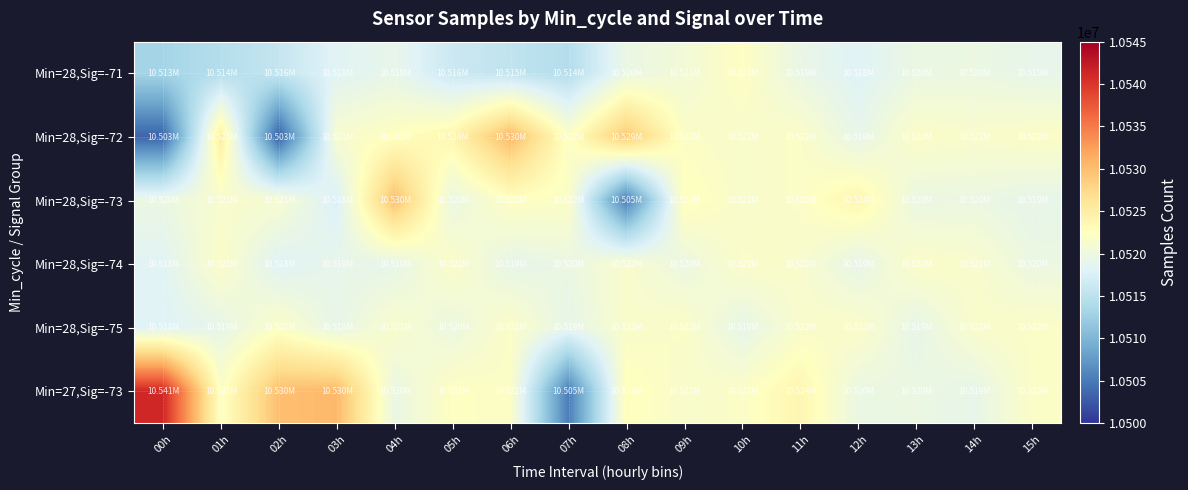

At which category is the sum across all series the highest?

04h